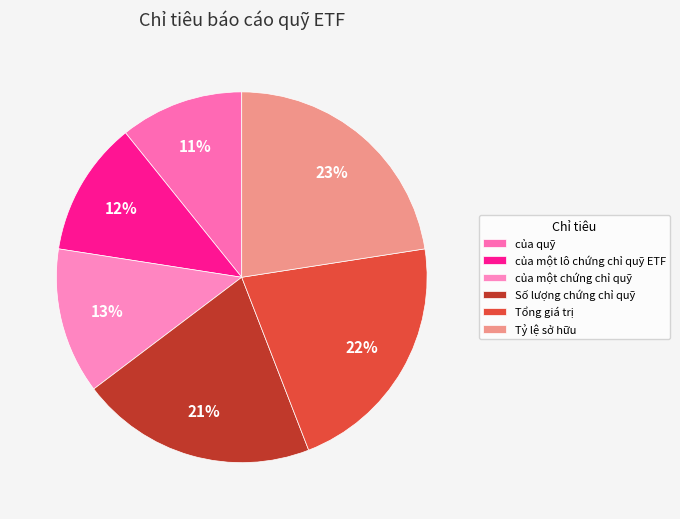

To the nearest percent, what portion does của một lô chứng chỉ quỹ ETF represent?

12%